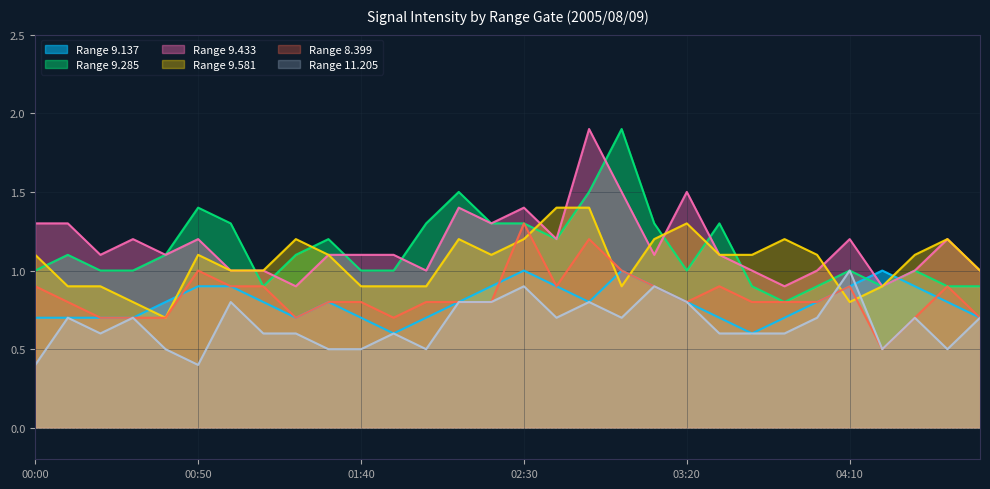

Does the chart display data point markers on the line(s)?

No